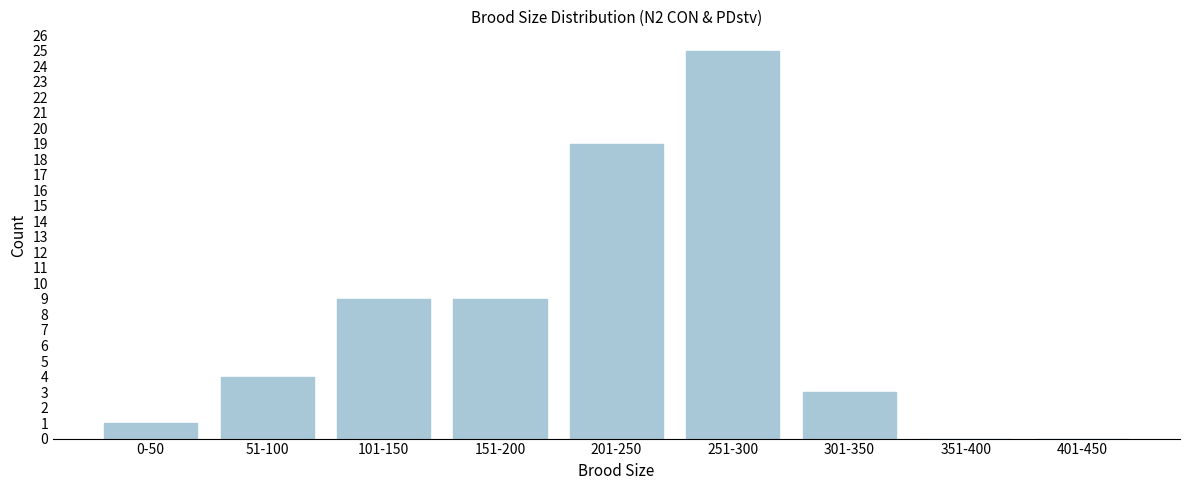

Reading left to right, what are all the values shown in this chart?

0-50=1	51-100=4	101-150=9	151-200=9	201-250=19	251-300=25	301-350=3	351-400=0	401-450=0